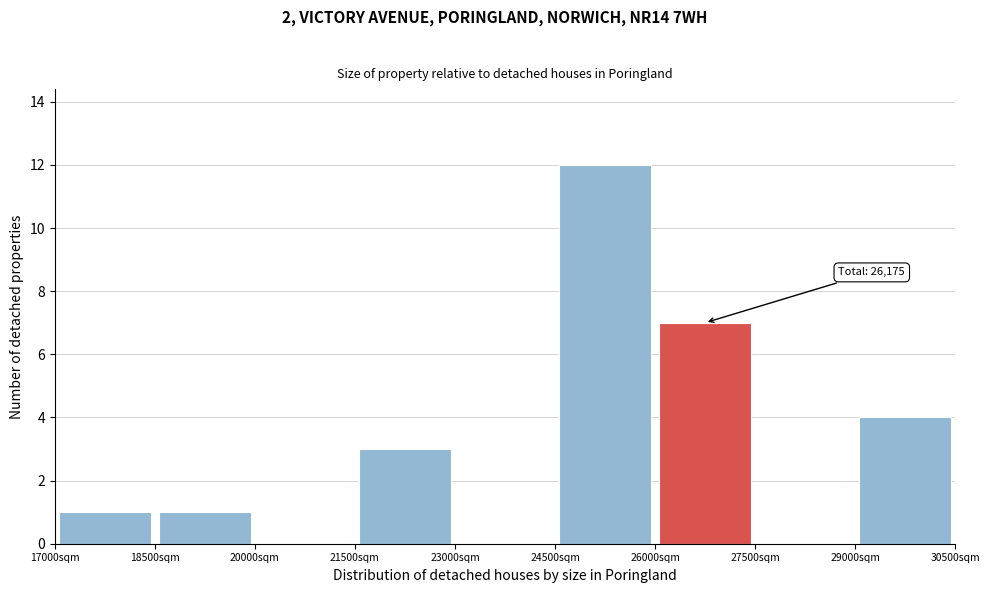

Over which range of the x-axis is the bar tallest?

24500 to 26000